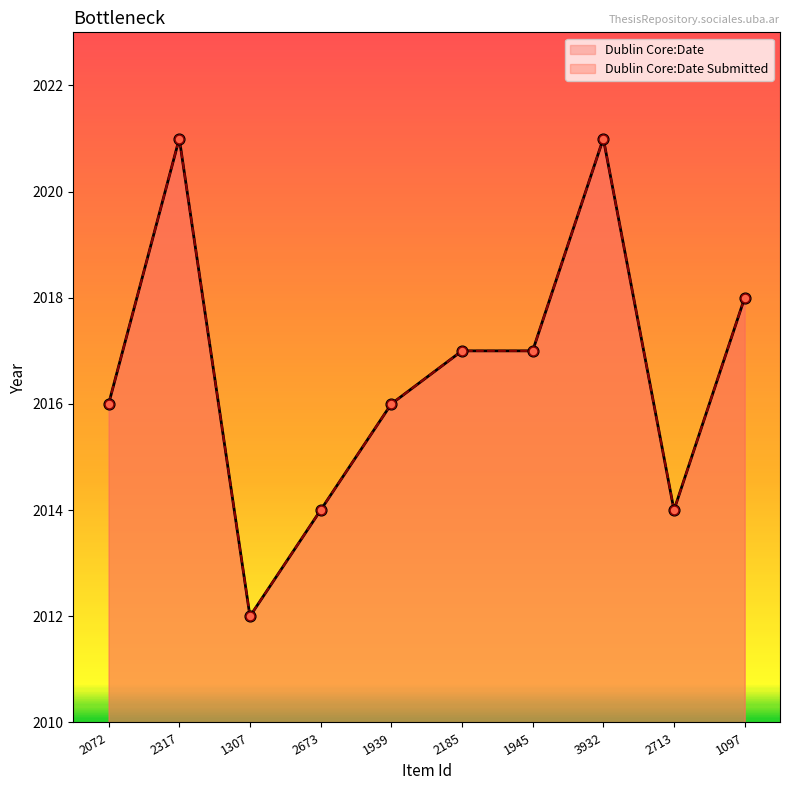

Which series has the largest total across all categories?

Dublin Core:Date